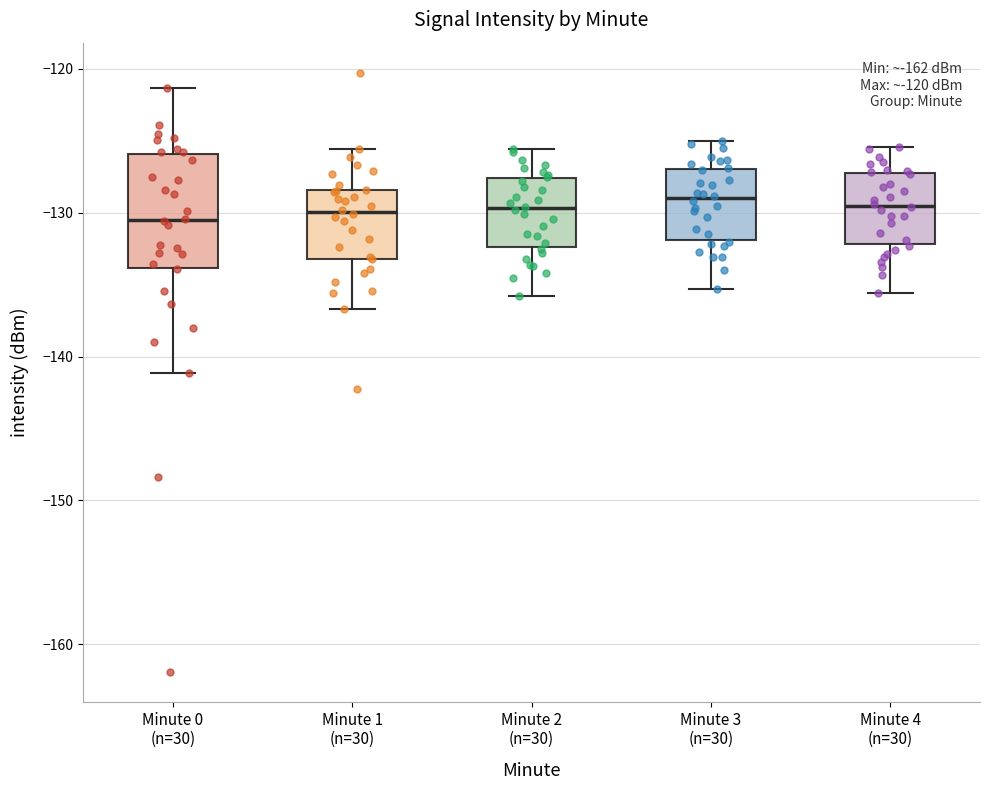

Which box is the tallest, from its lower edge to its upper edge?

Minute 0 (n=30)